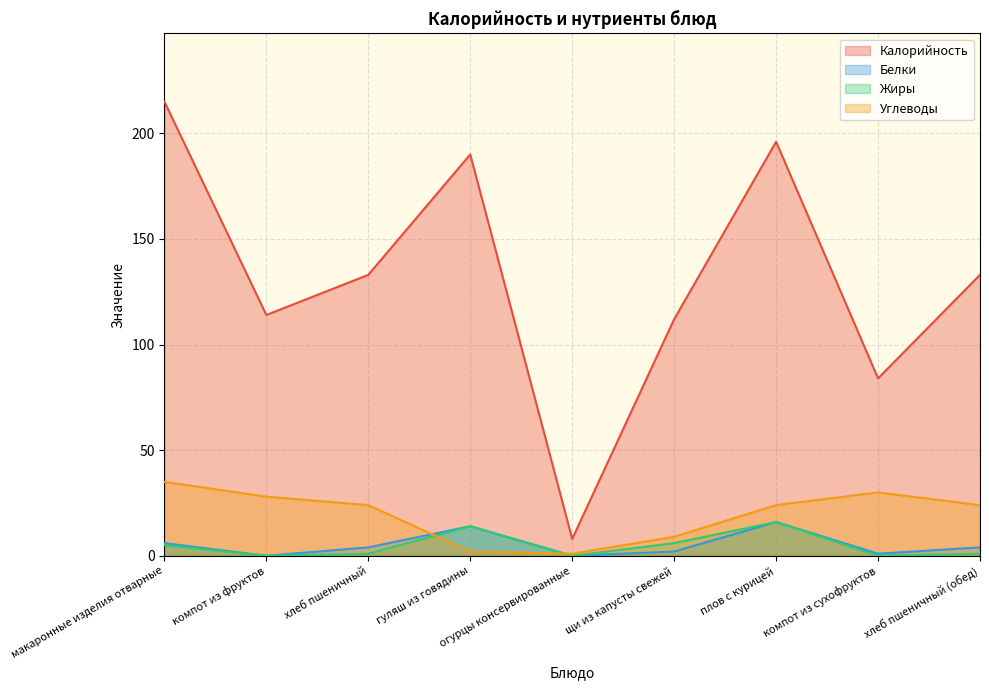

What is the difference between the maximum and minimum values in the Калорийность series?

207